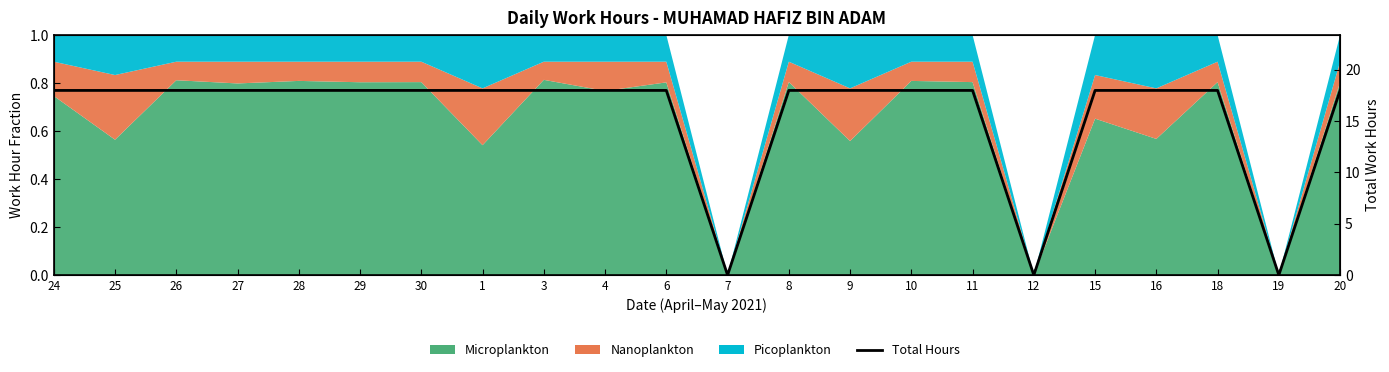

Which category has the highest value across all series?

24